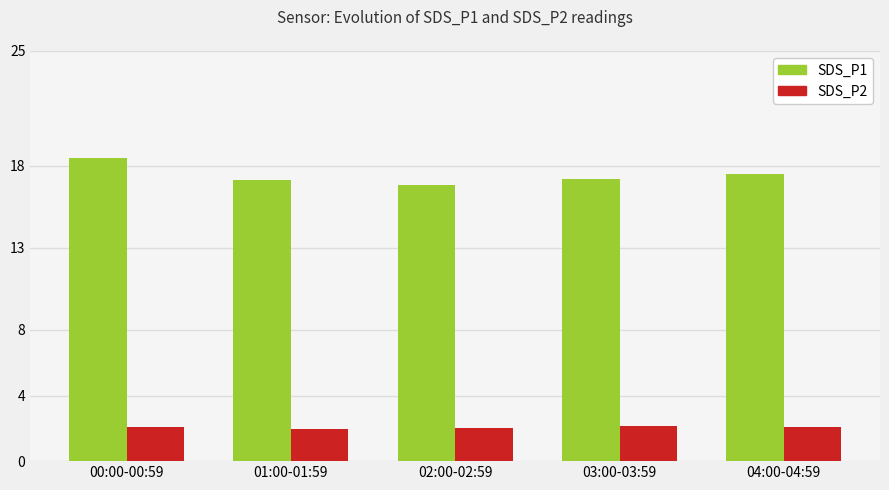

What is the total value across all series at 01:00-01:59?

19.1